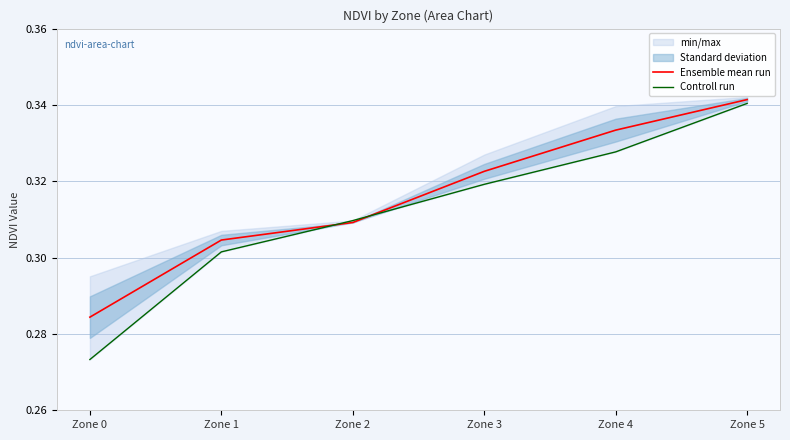

Where do Ensemble mean run and Controll run first cross each other?

Zone 1 and Zone 2